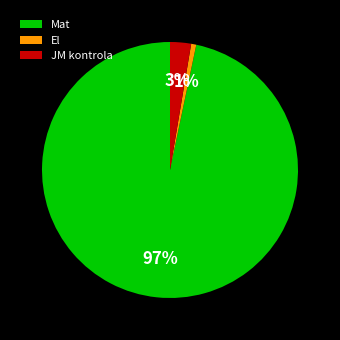

What percentage is the JM kontrola slice, to the nearest percent?

3%